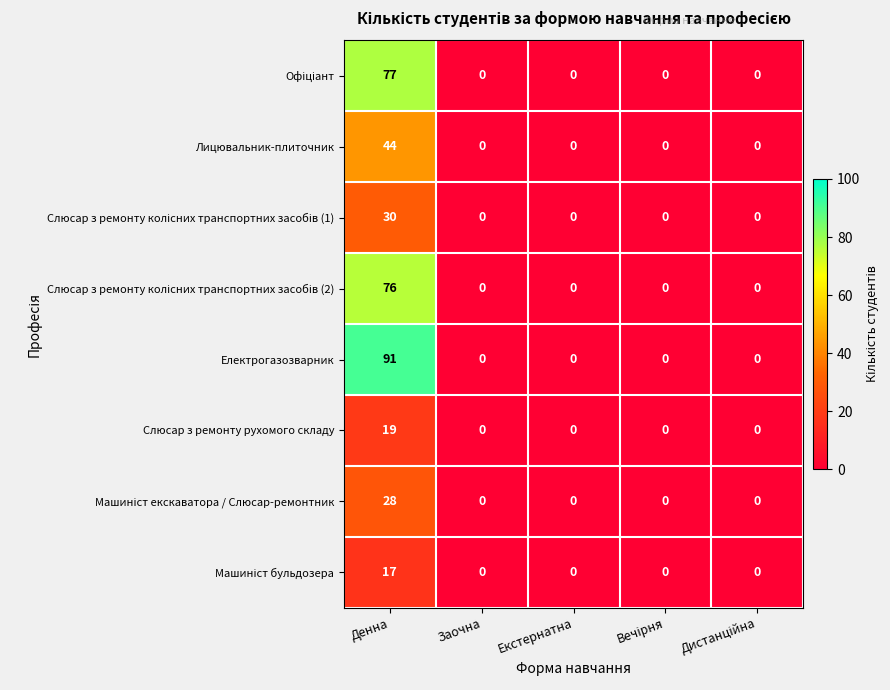

Which series has the widest spread of values?

Електрогазозварник